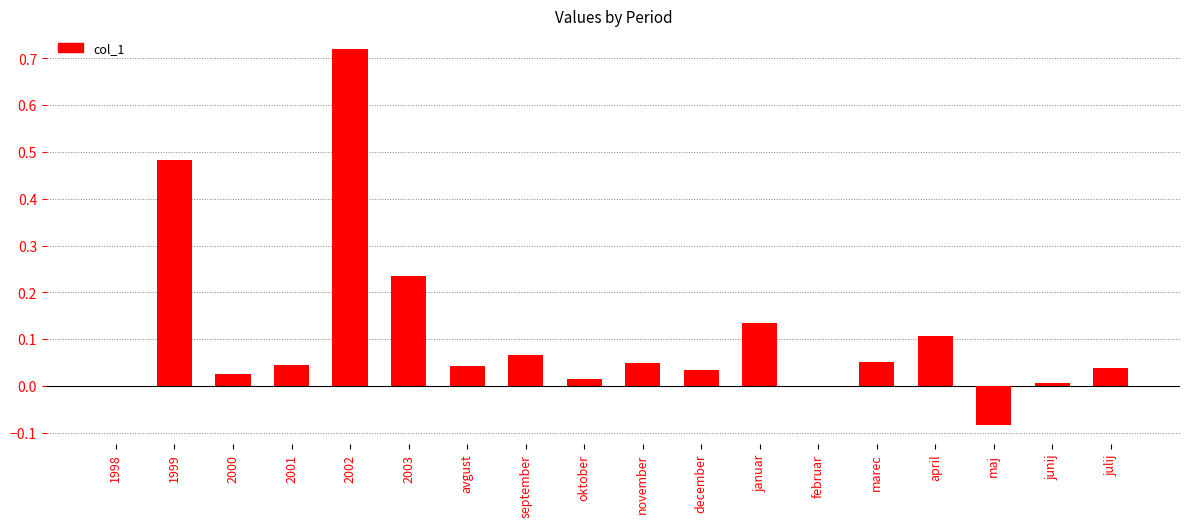

Which category has the highest value across all series?

2002